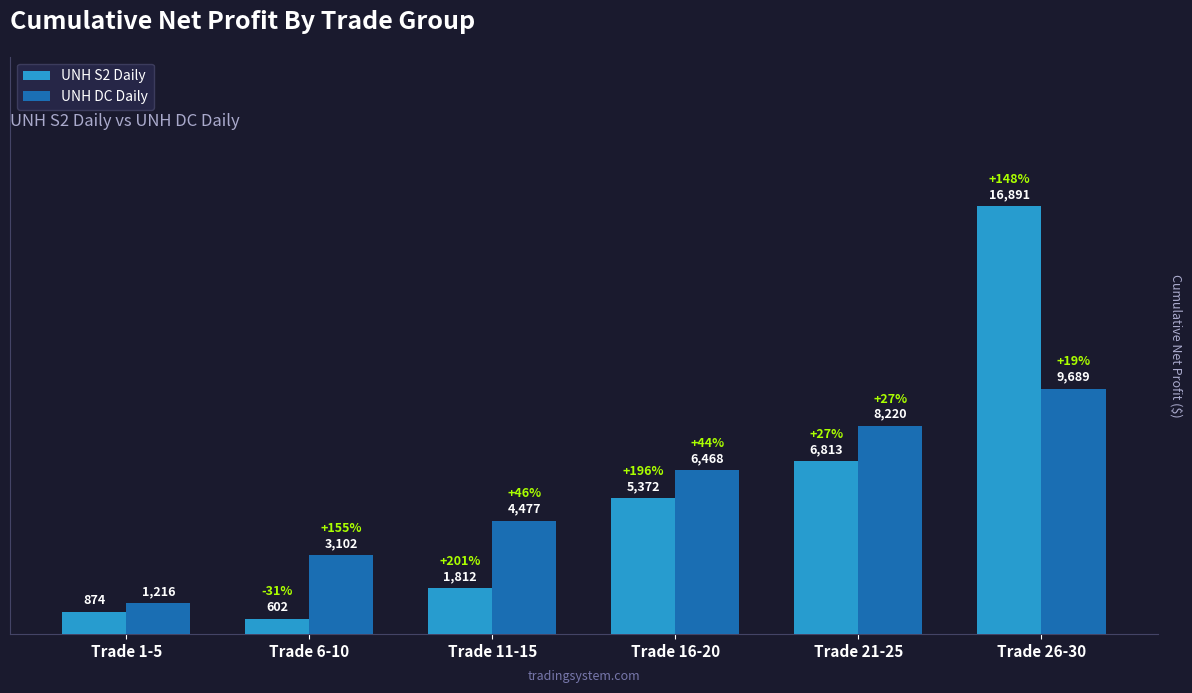

List the series in order of their overall mean, highest first.

UNH DC Daily, UNH S2 Daily